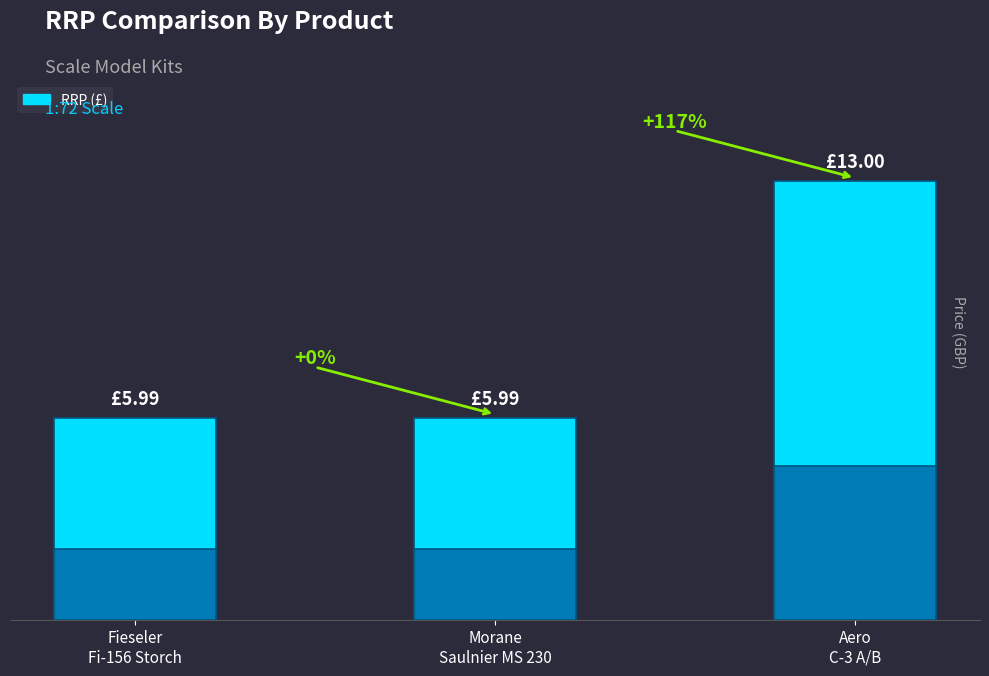

Approximately how many times larger is the value at Fieseler
Fi-156 Storch compared to Aero
C-3 A/B?

0.5